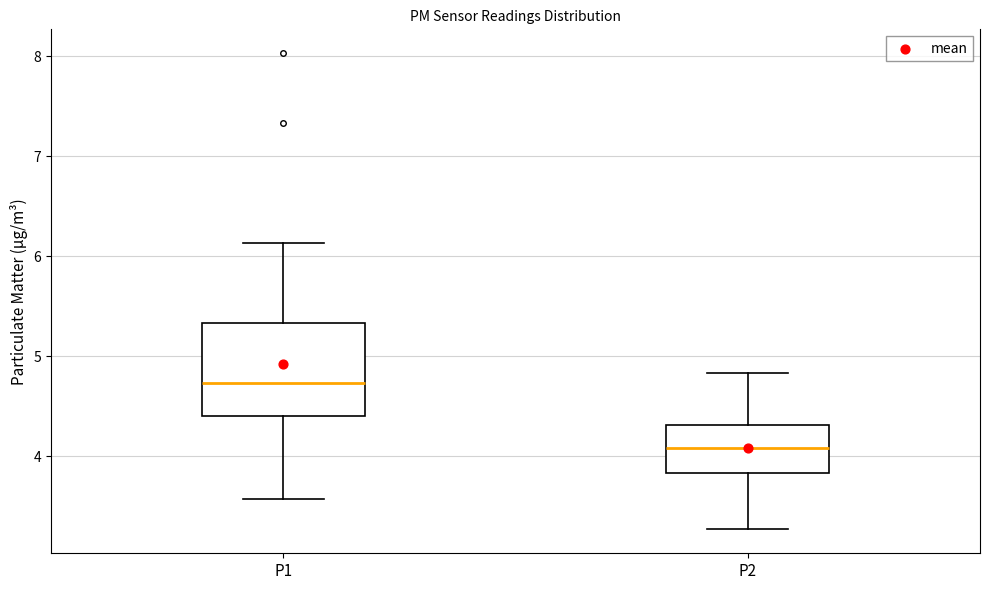

Which box has the lowest median line?

P2